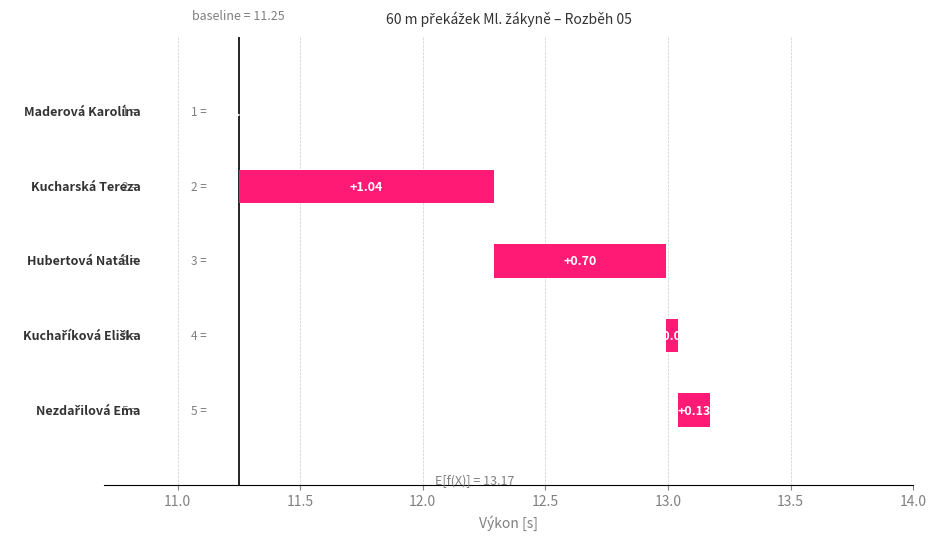

At which label does the data first exceed 12?

Kucharská Tereza